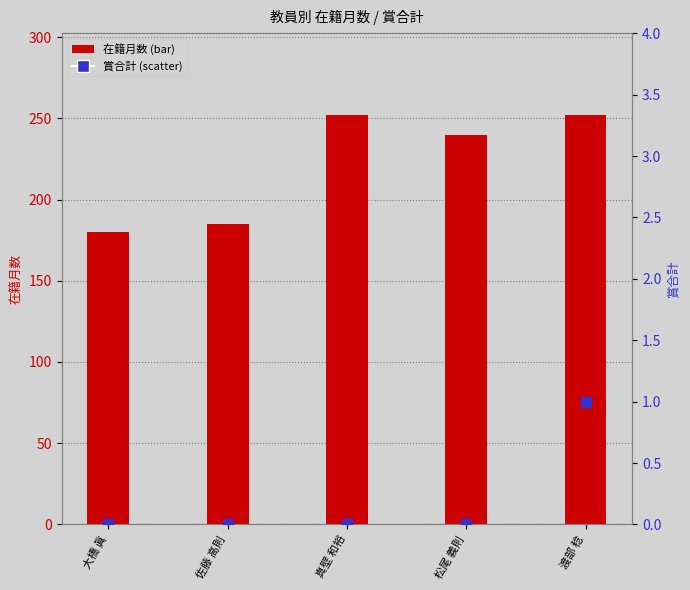

Which series contains the highest Y value?

在籍月数